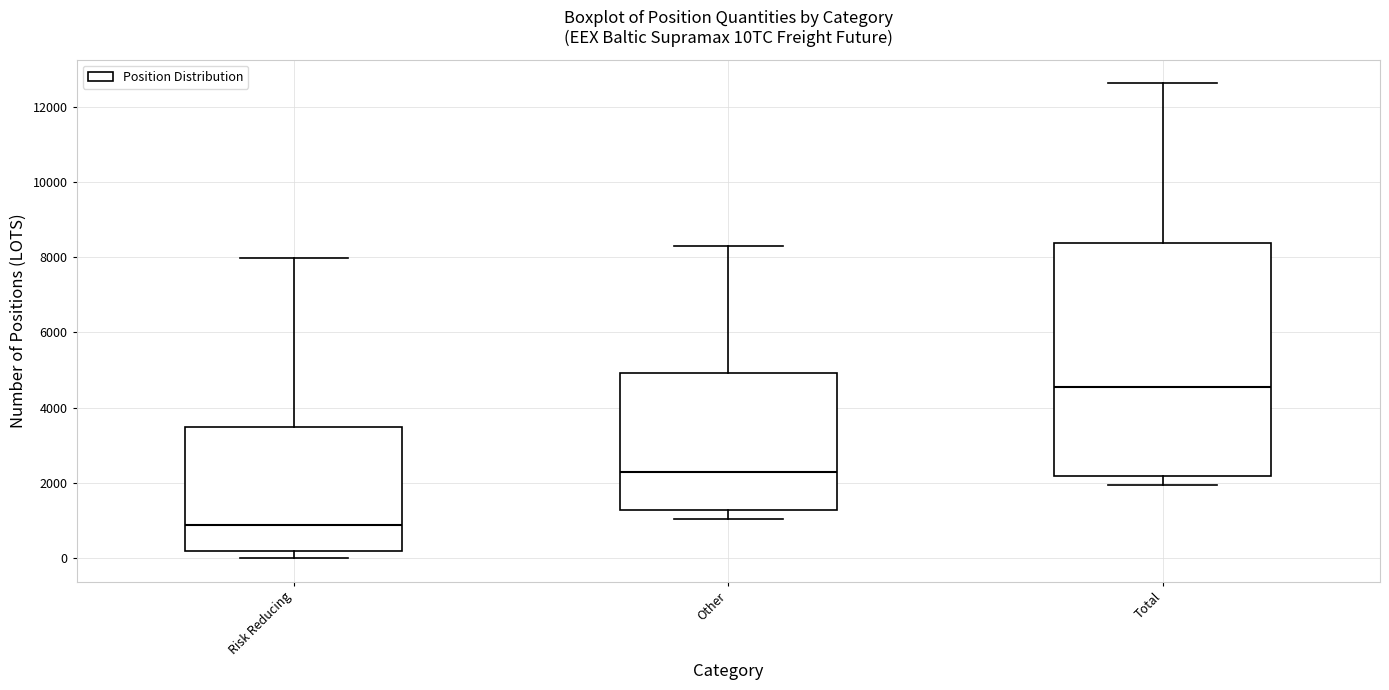

Where does the median line of the box for Risk Reducing sit on the y-axis? The values are not printed on the chart, so give them approximately, as read against the axis.

800